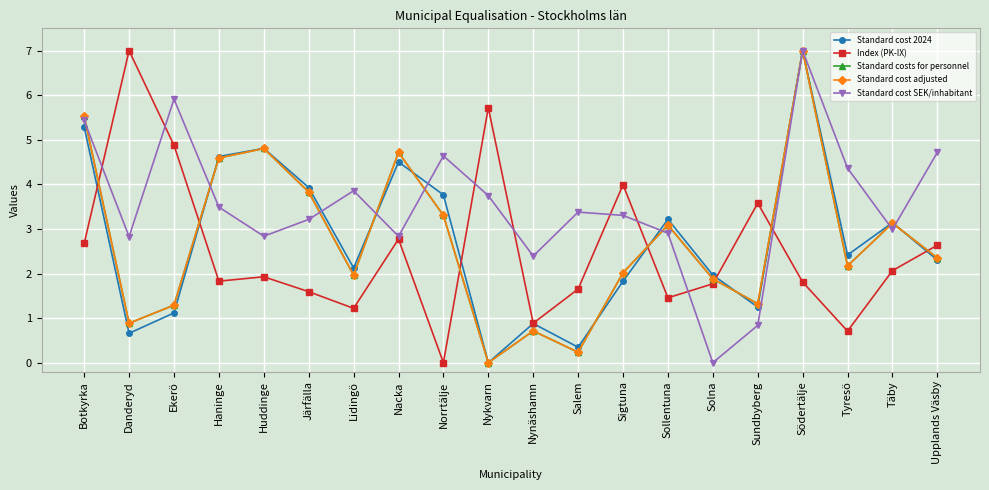

At which label does Index (PK-IX) first exceed 1?

Botkyrka